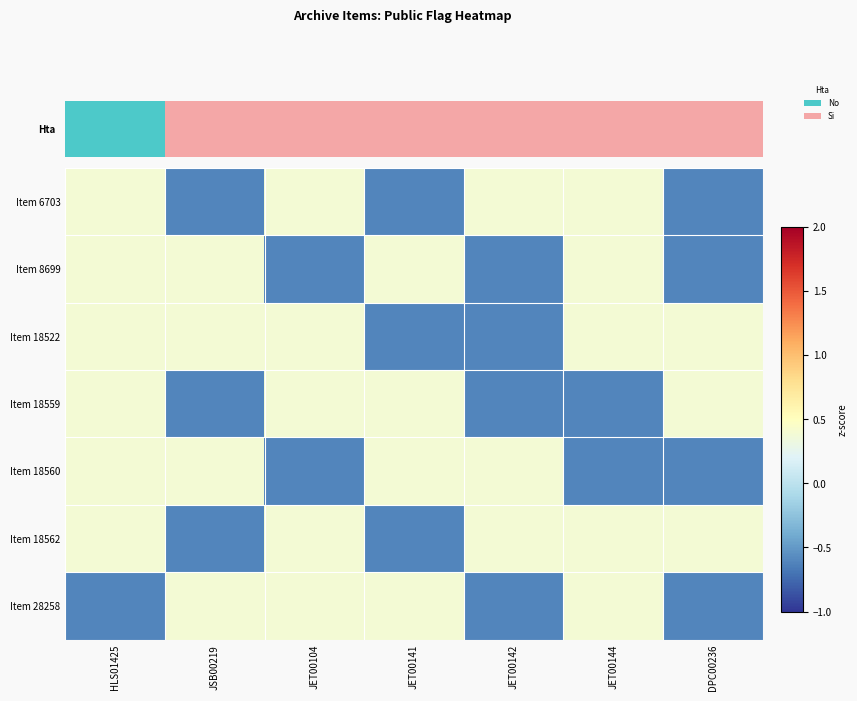

Count the number of categories in the chart.

7